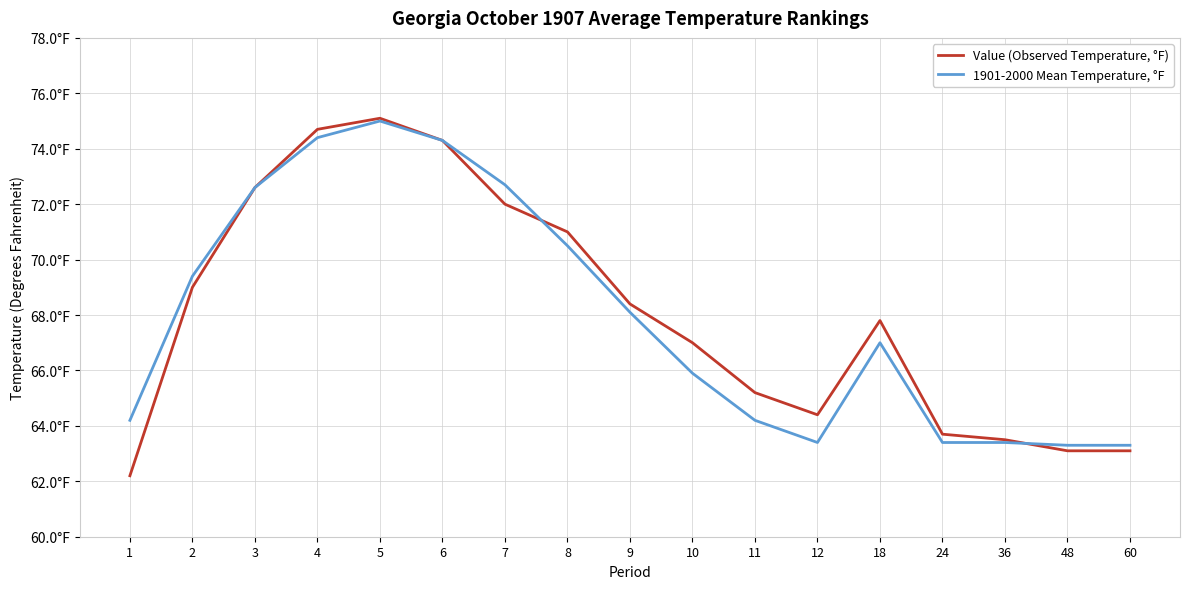

What are all the series names shown in the legend?

Value (Observed Temperature, °F), 1901-2000 Mean Temperature, °F